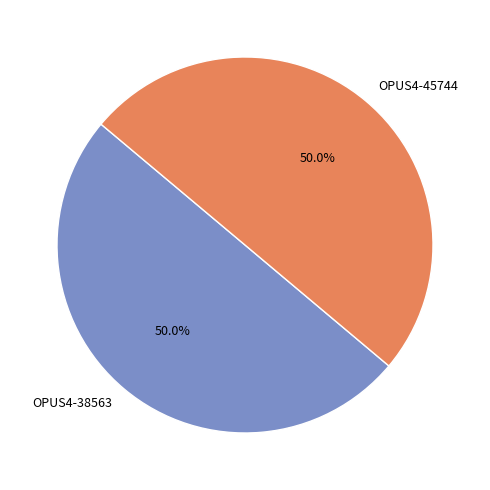

What is the ratio of the value at OPUS4-38563 to the value at OPUS4-45744?

1.0